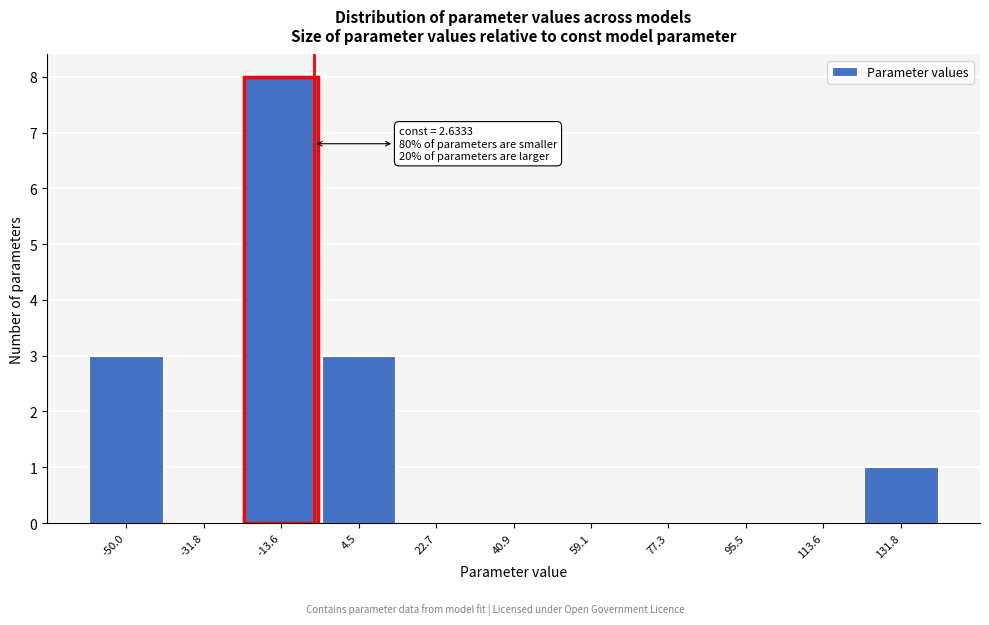

Reading left to right, extract all data points from this chart.

-50.0=3	-31.8=0	-13.6=8	4.5=3	22.7=0	40.9=0	59.1=0	77.3=0	95.5=0	113.6=0	131.8=1